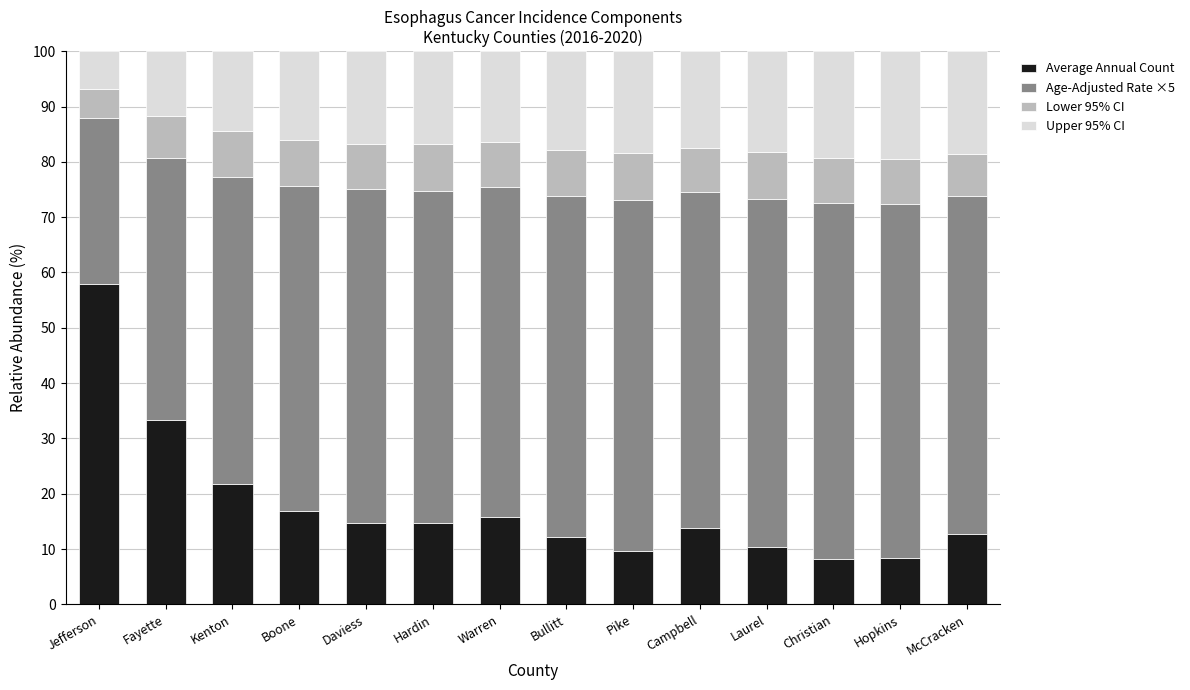

Is it true that Average Annual Count equals 8.1 at Christian?

True